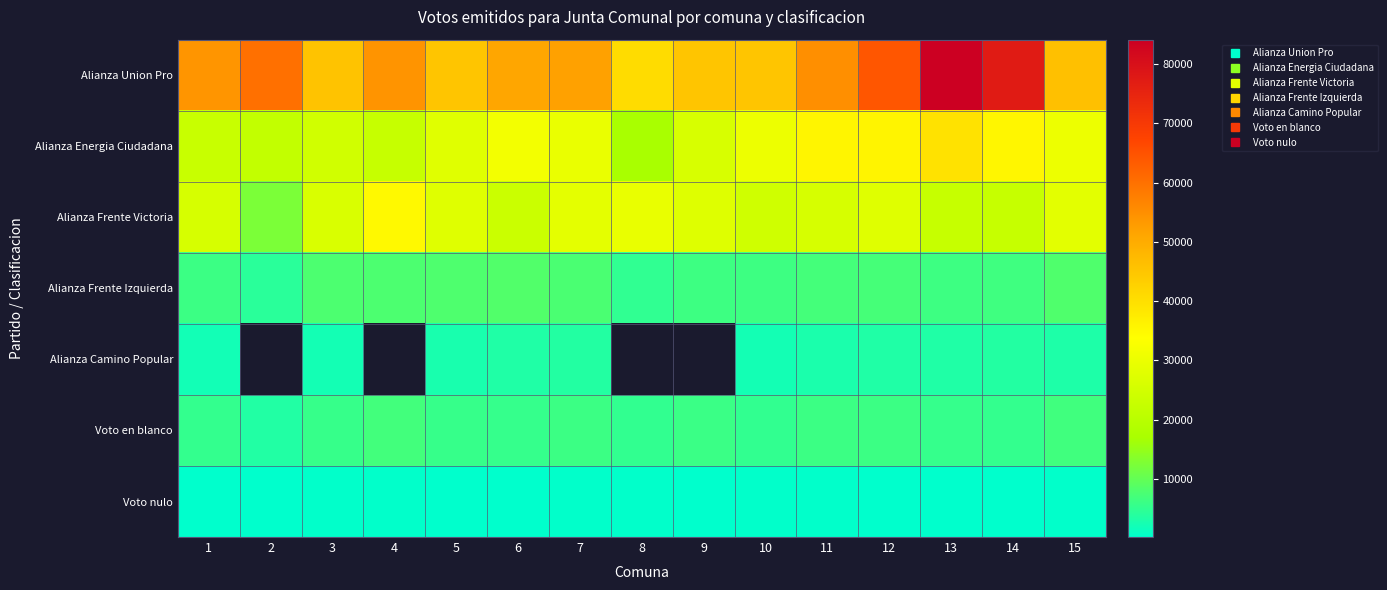

What is the spread (max minus min) of values at 1?

53533.0